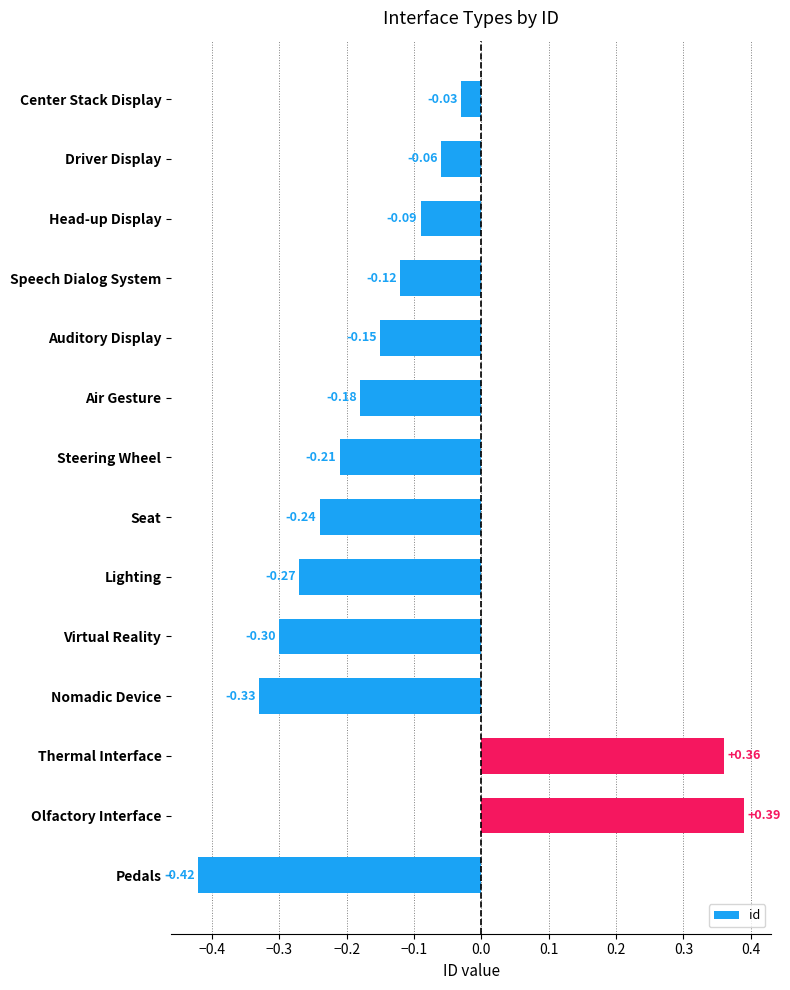

Does the chart contain any negative values?

Yes